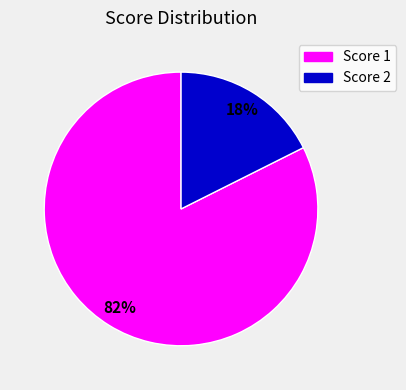

How many segments does this pie chart have?

2